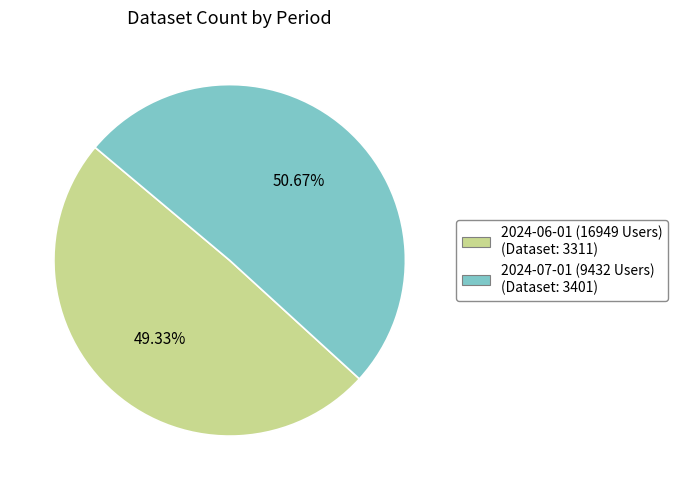

To the nearest percent, what portion does 2024-07-01 (9432 Users) represent?

51%